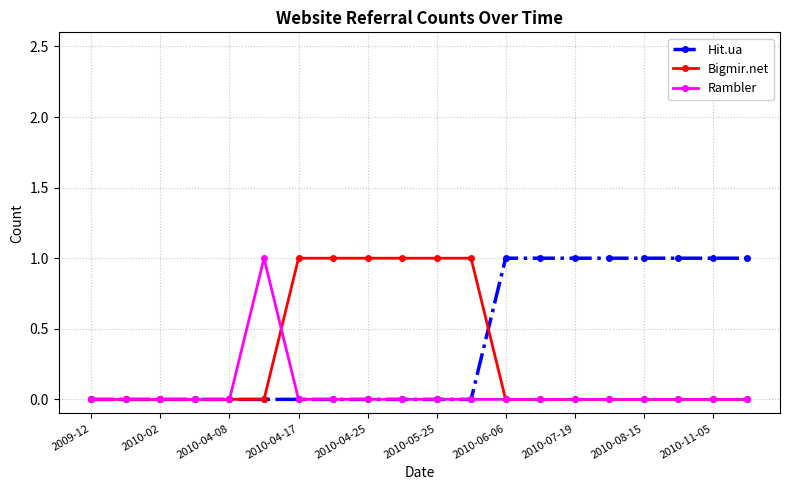

True or false: Rambler has more than 0 points higher than both neighbors.

True